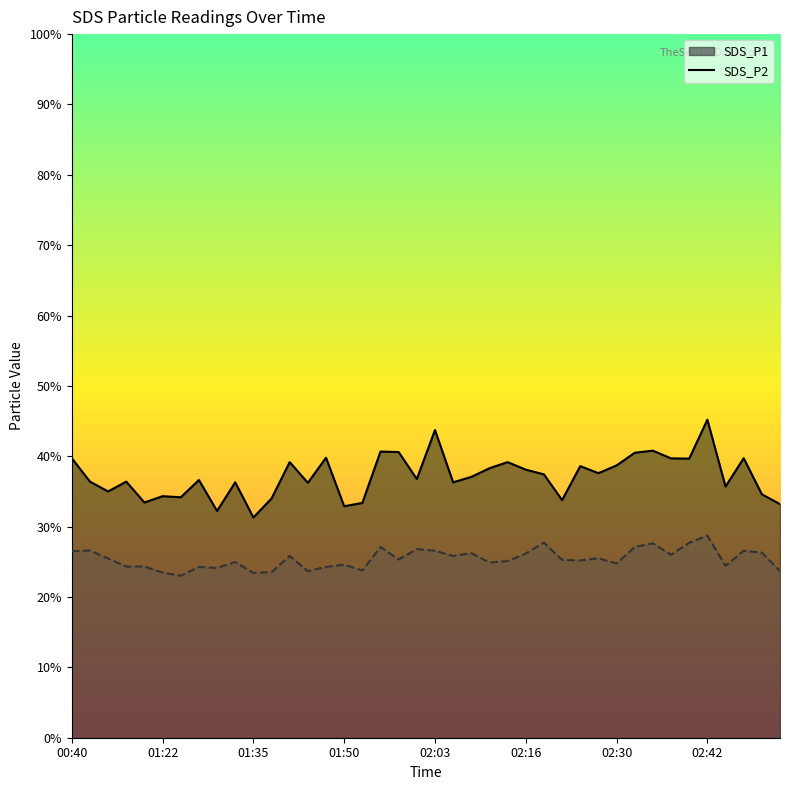

The SDS_P2 line series shows 9.5 at 28. True or false?

False